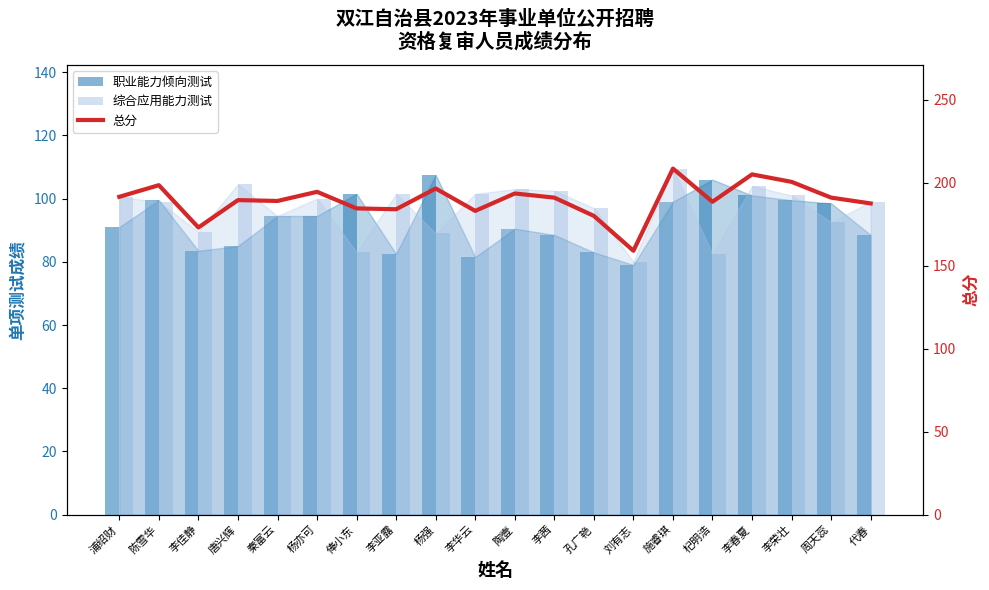

Is it true that 综合应用能力测试 equals 132.8 at 浦绍财?

False